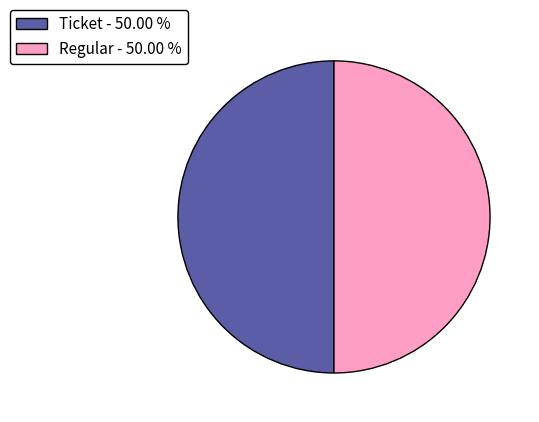

How many segments does this pie chart have?

2